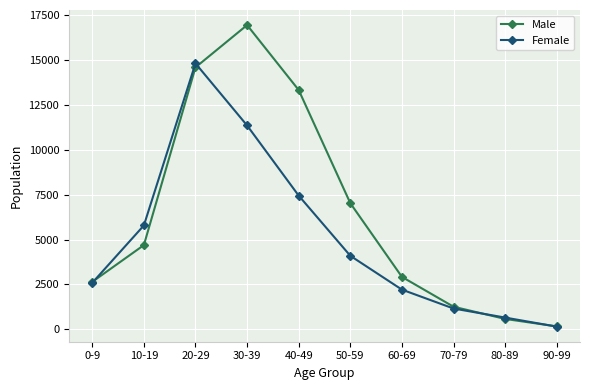

Count the number of categories in the chart.

10